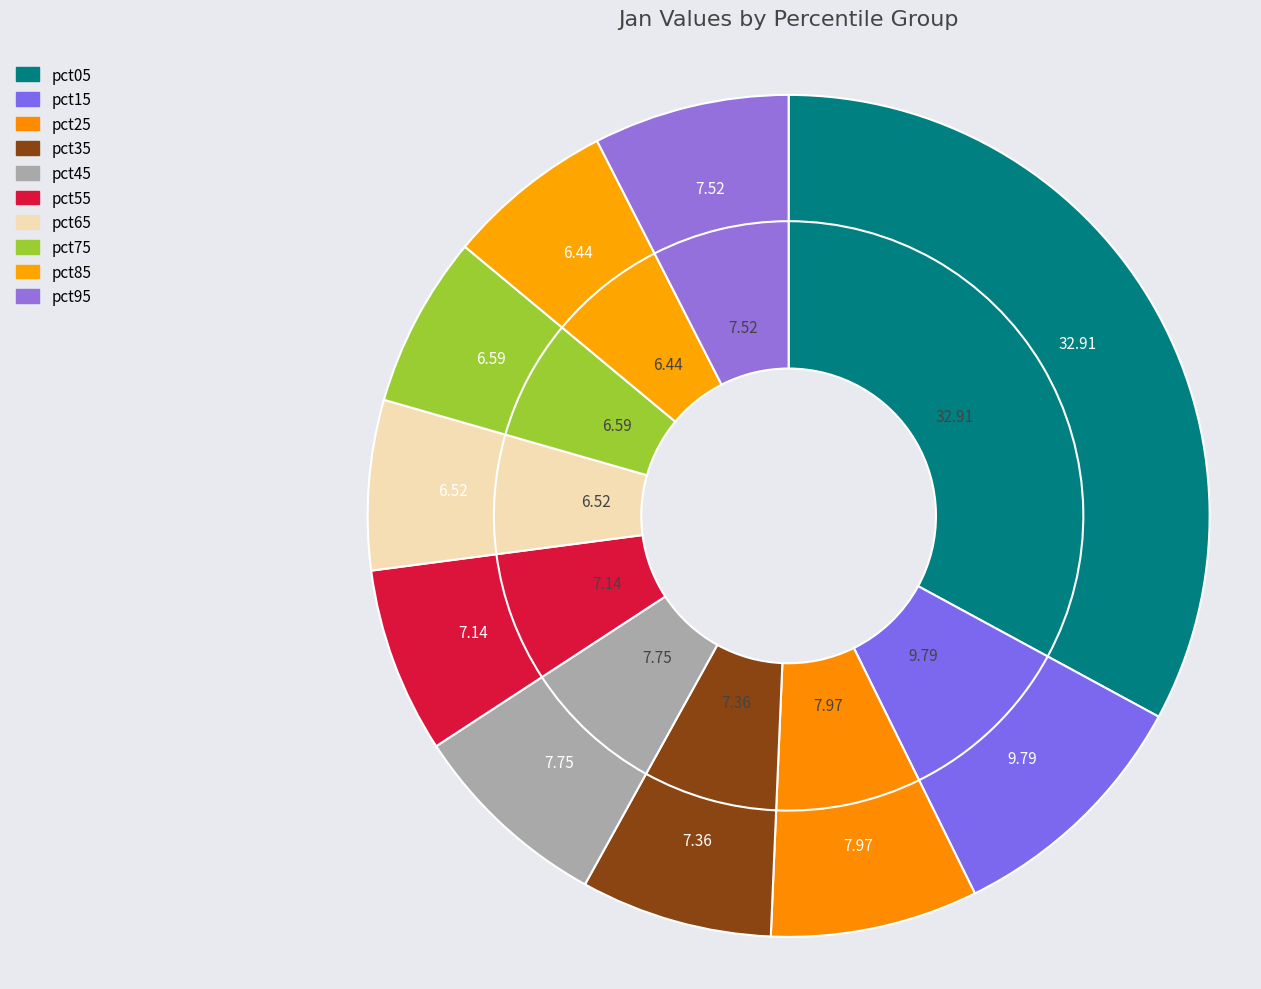

To the nearest percent, what is the combined percentage of pct95 and pct85?

14%